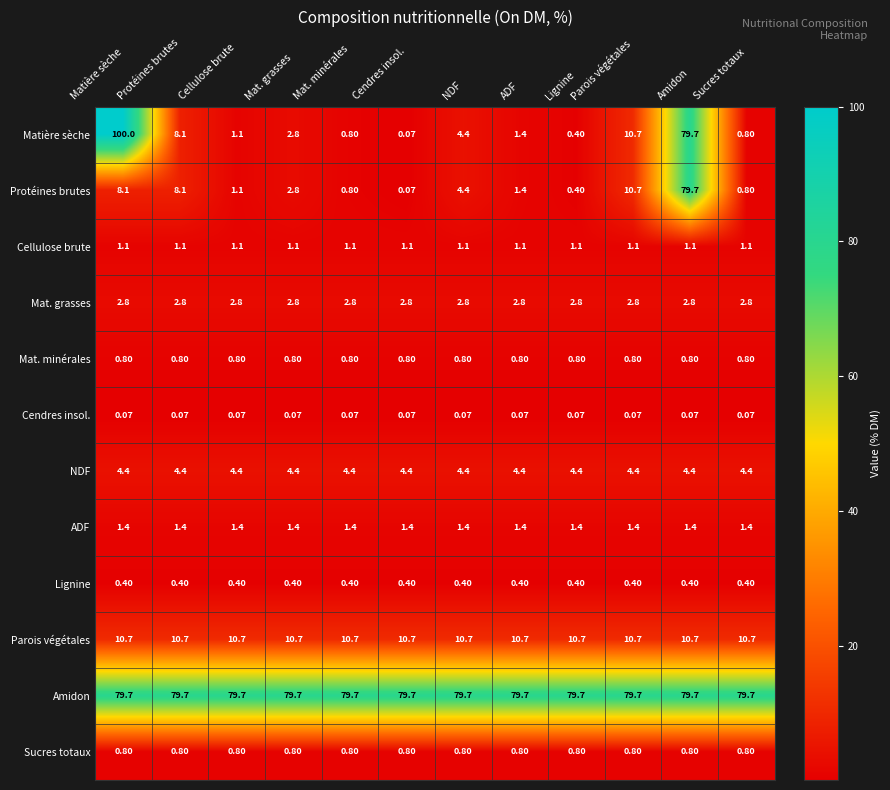

Which series has the widest spread of values?

Matière sèche